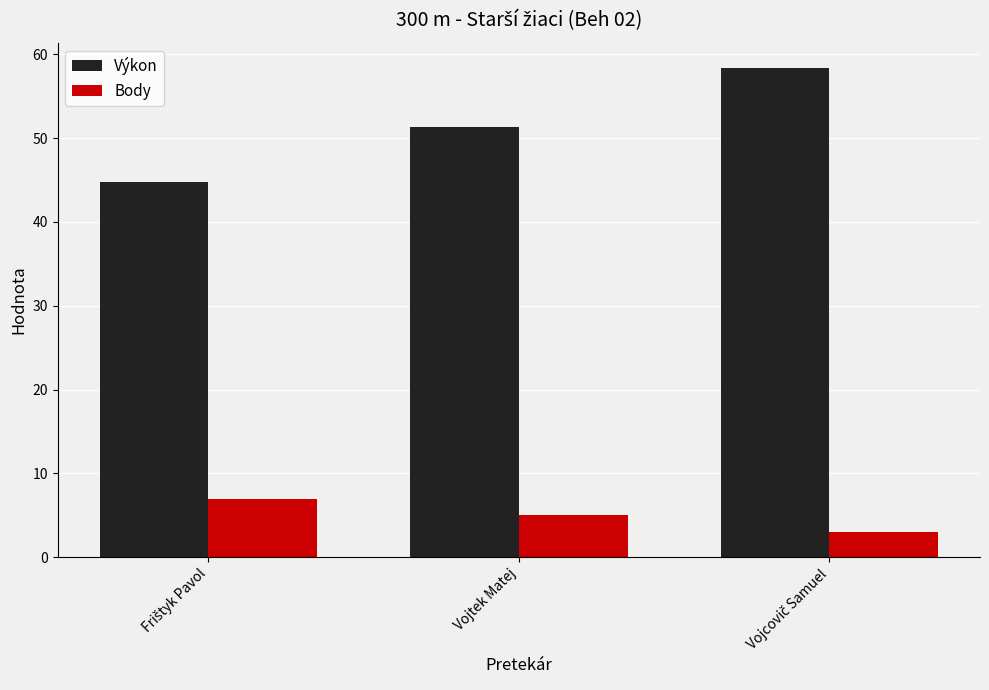

At Vojtek Matej, list the series in order from largest to smallest.

Výkon, Body